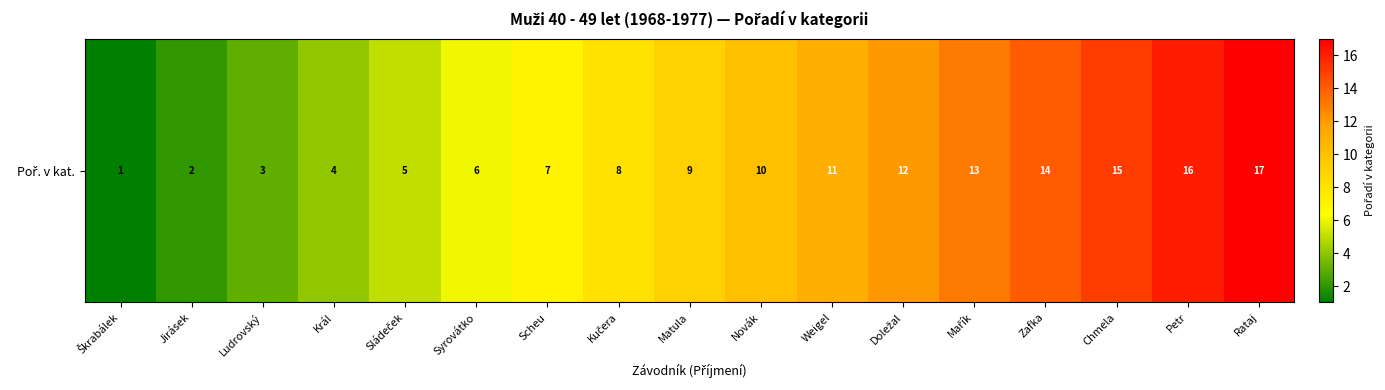

The chart shows a value of 1 at Škrabálek. True or false?

True